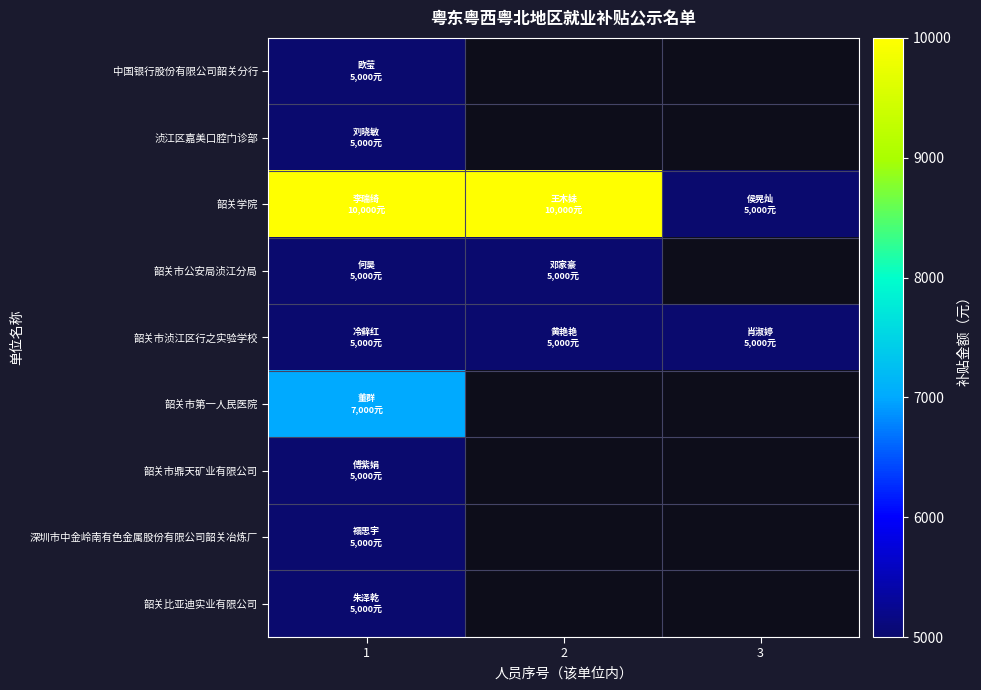

Between 2 and 3, which is larger?

3